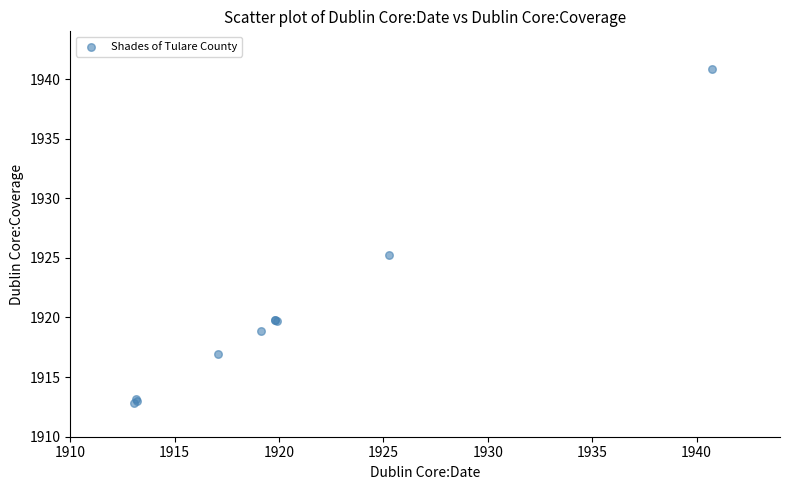

What Y value in the scatter plot is closest to 1926?

1925.3